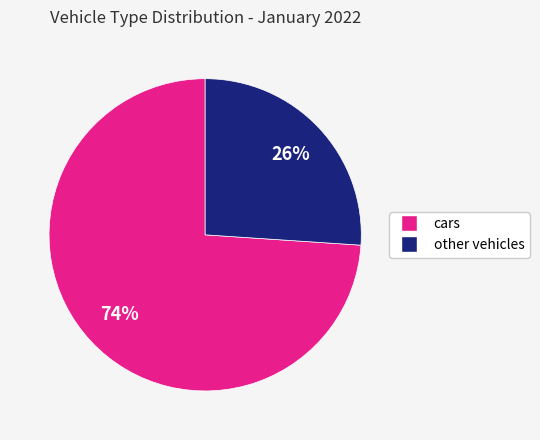

To the nearest percent, what is the average slice percentage?

50%